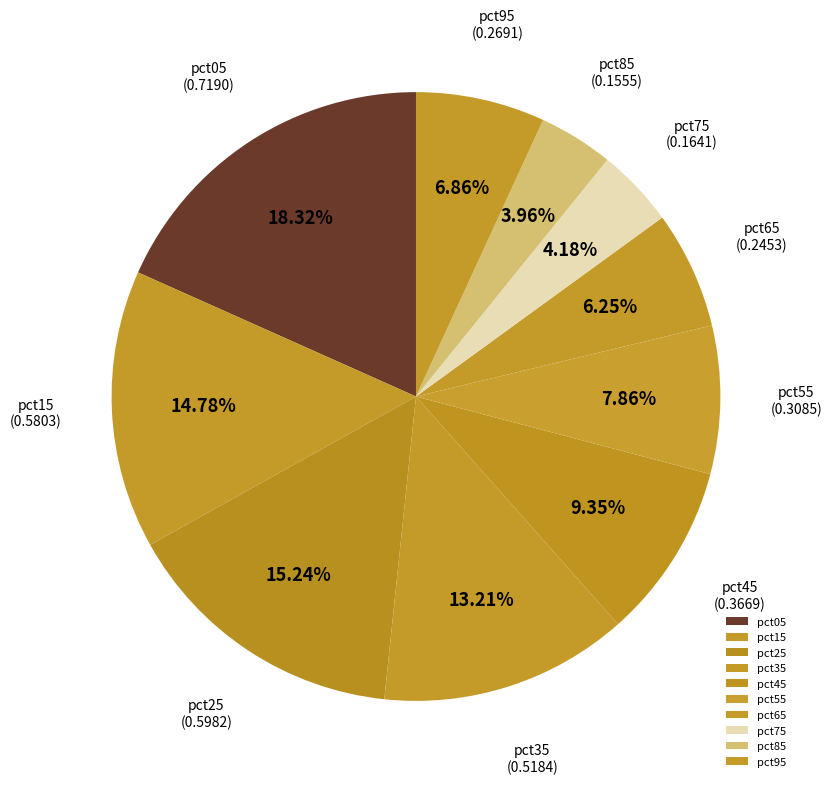

Which has a higher value, pct25 or pct85?

pct25